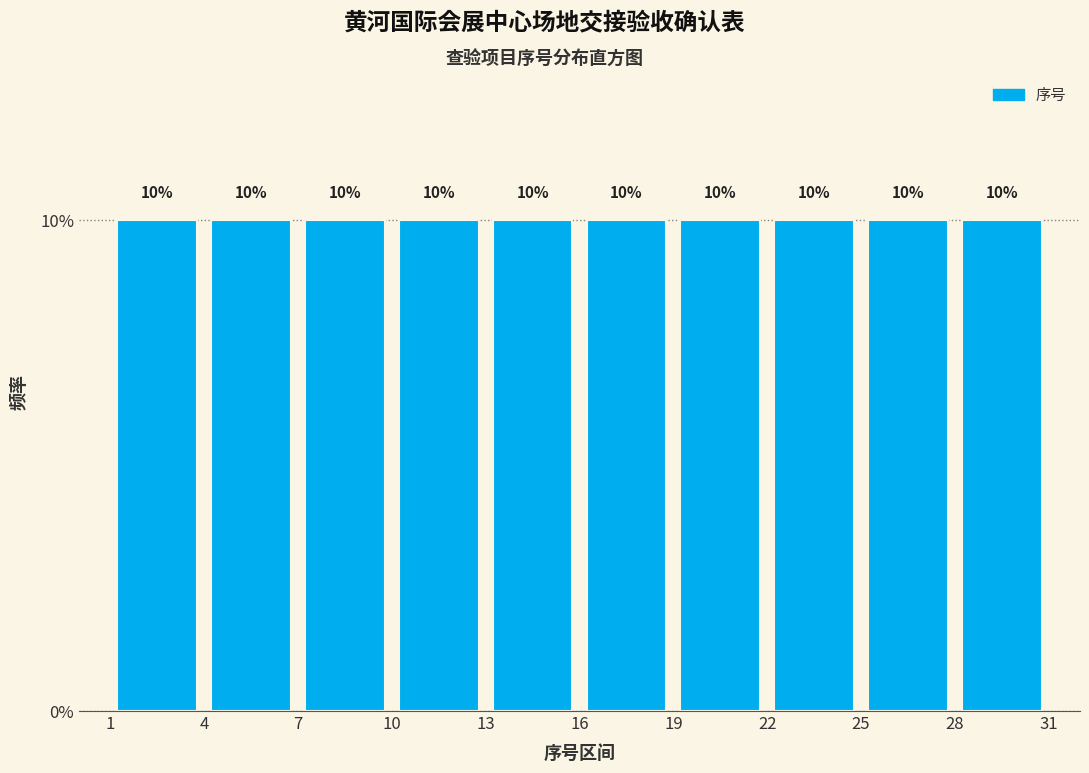

What is the height of the bar covering 25 to 28 on the x-axis?

10